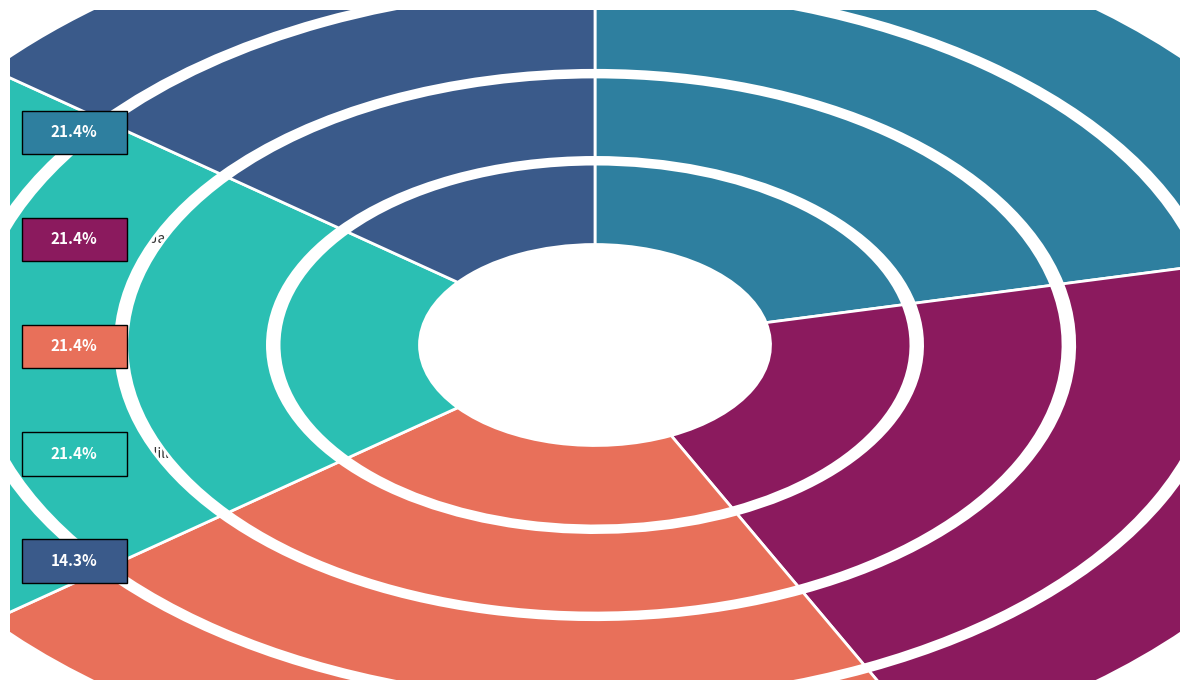

Which slice is the largest?

Katharine Holabird (140127089)